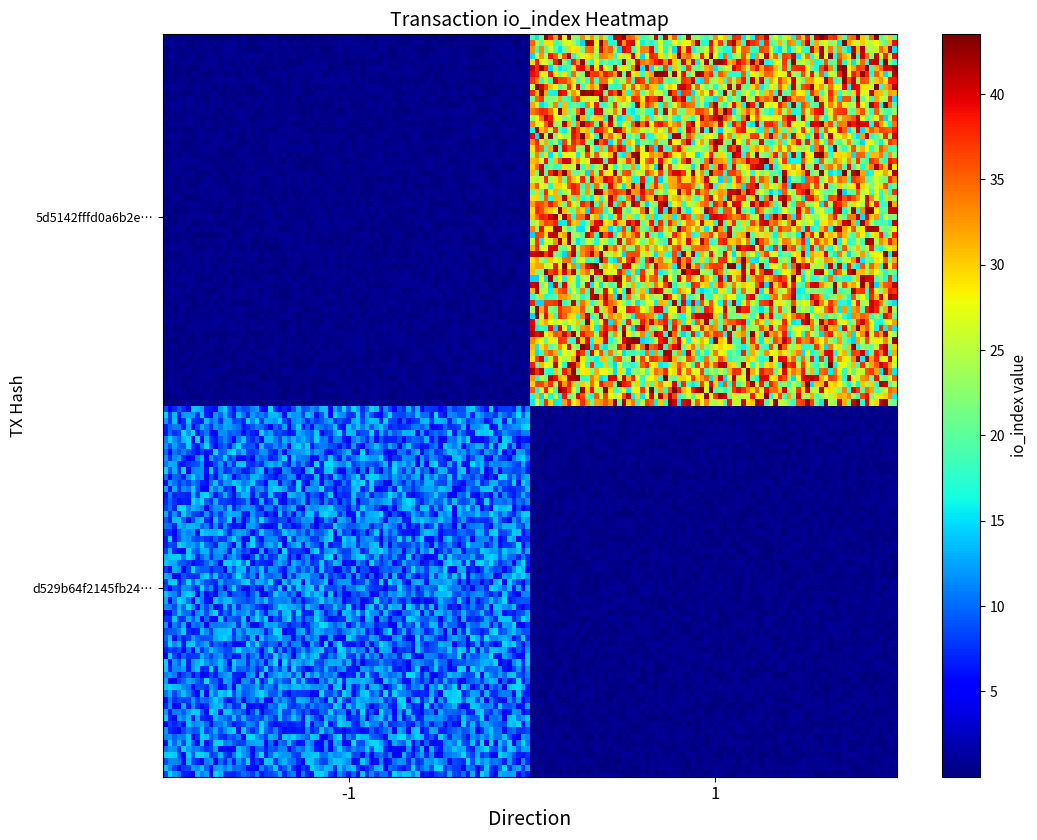

How many series are shown in this chart?

2